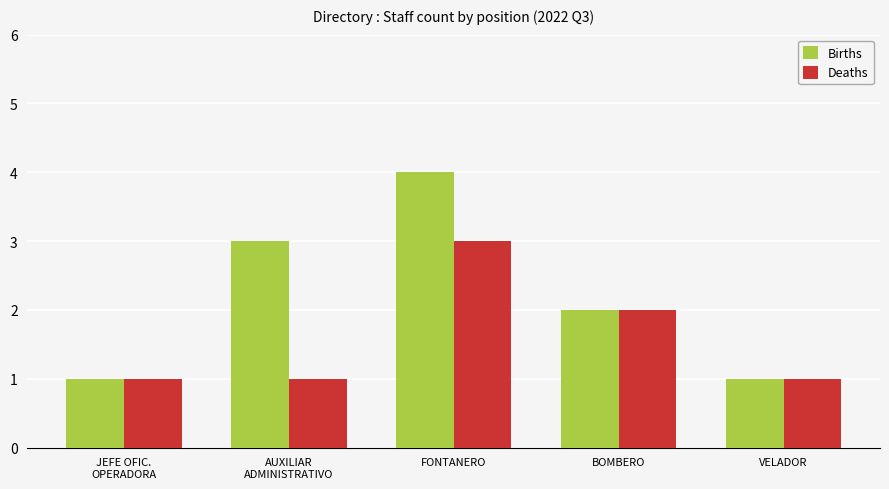

At which category is the sum across all series the highest?

FONTANERO